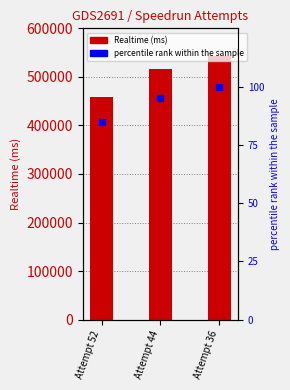

Which series has the largest total across all categories?

Realtime (ms)